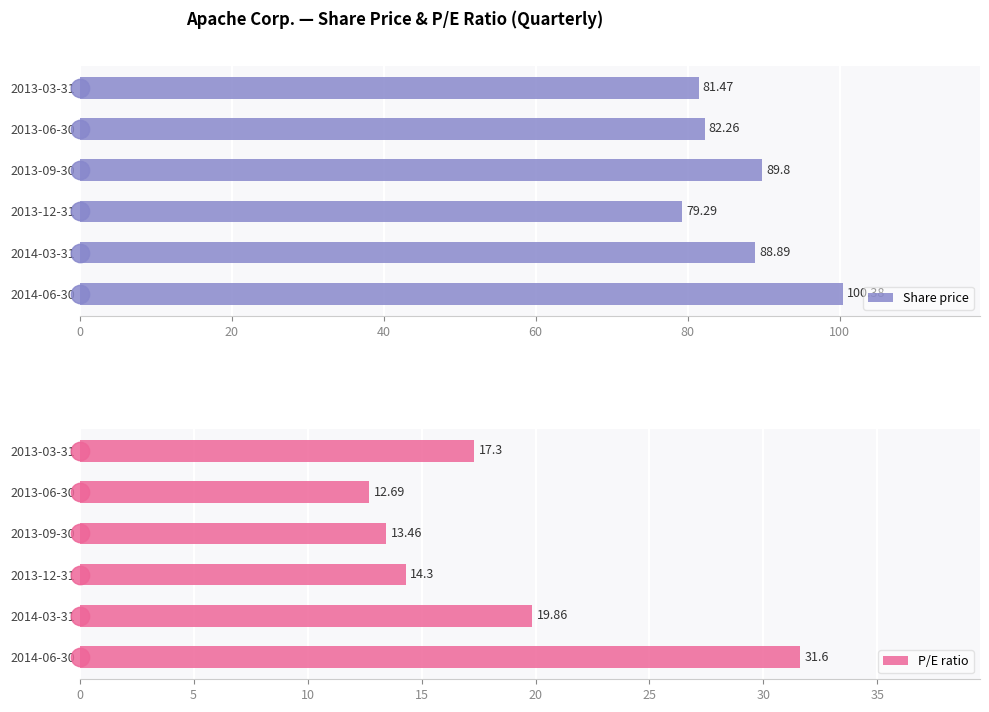

What is the difference between the maximum and minimum values in the Share price series?

21.1